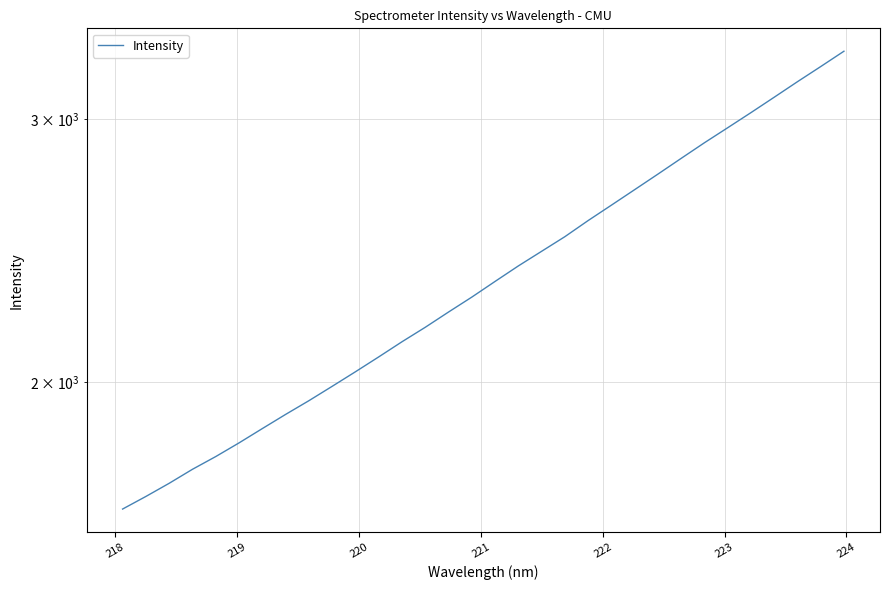

Is this an area chart (filled region under the line)?

No